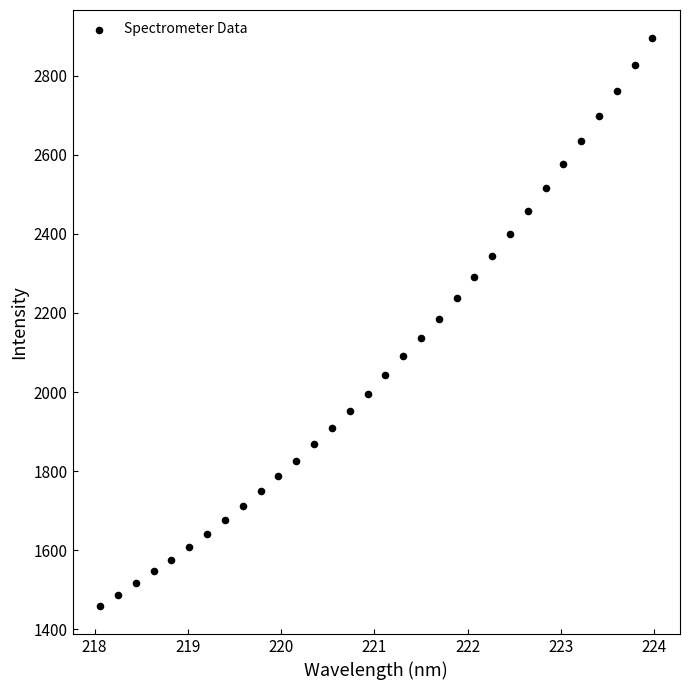

What is the range of X values (max minus min)?

5.9